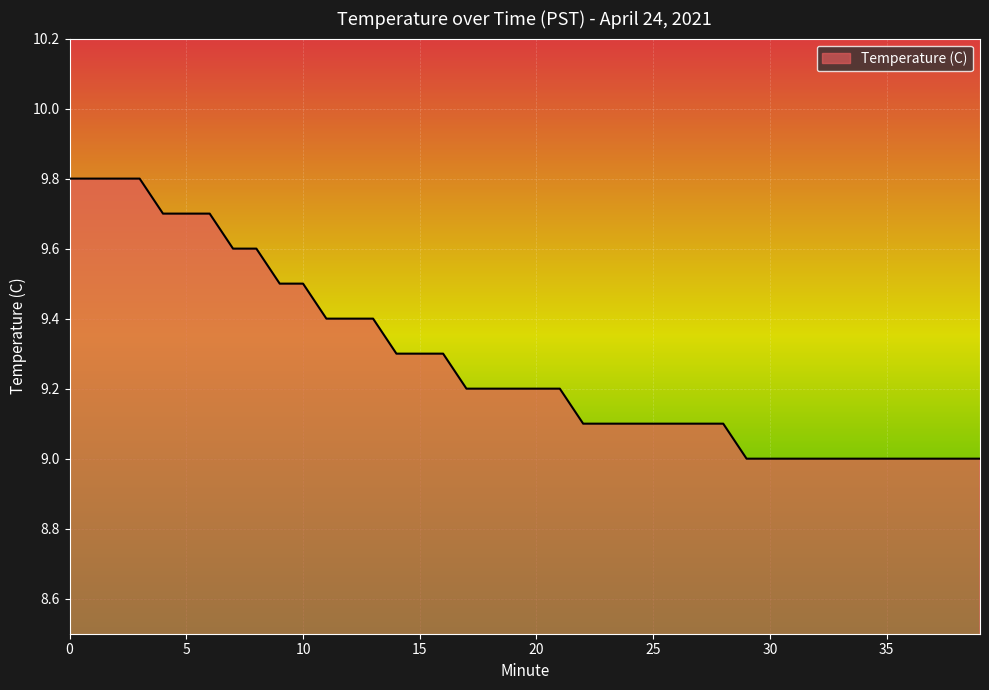

What is the smallest value displayed?

9.0